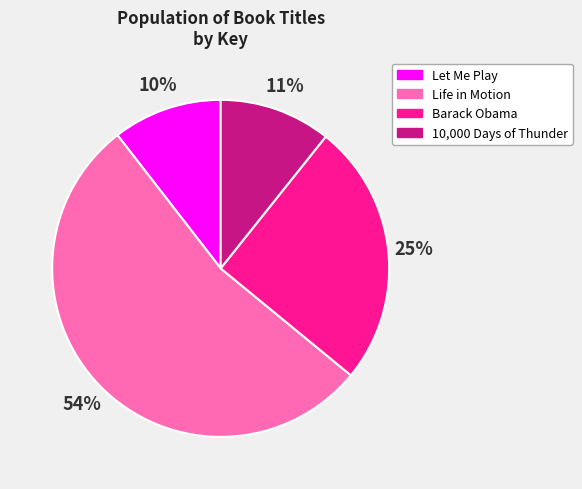

What is the largest slice in the pie chart?

Life in Motion